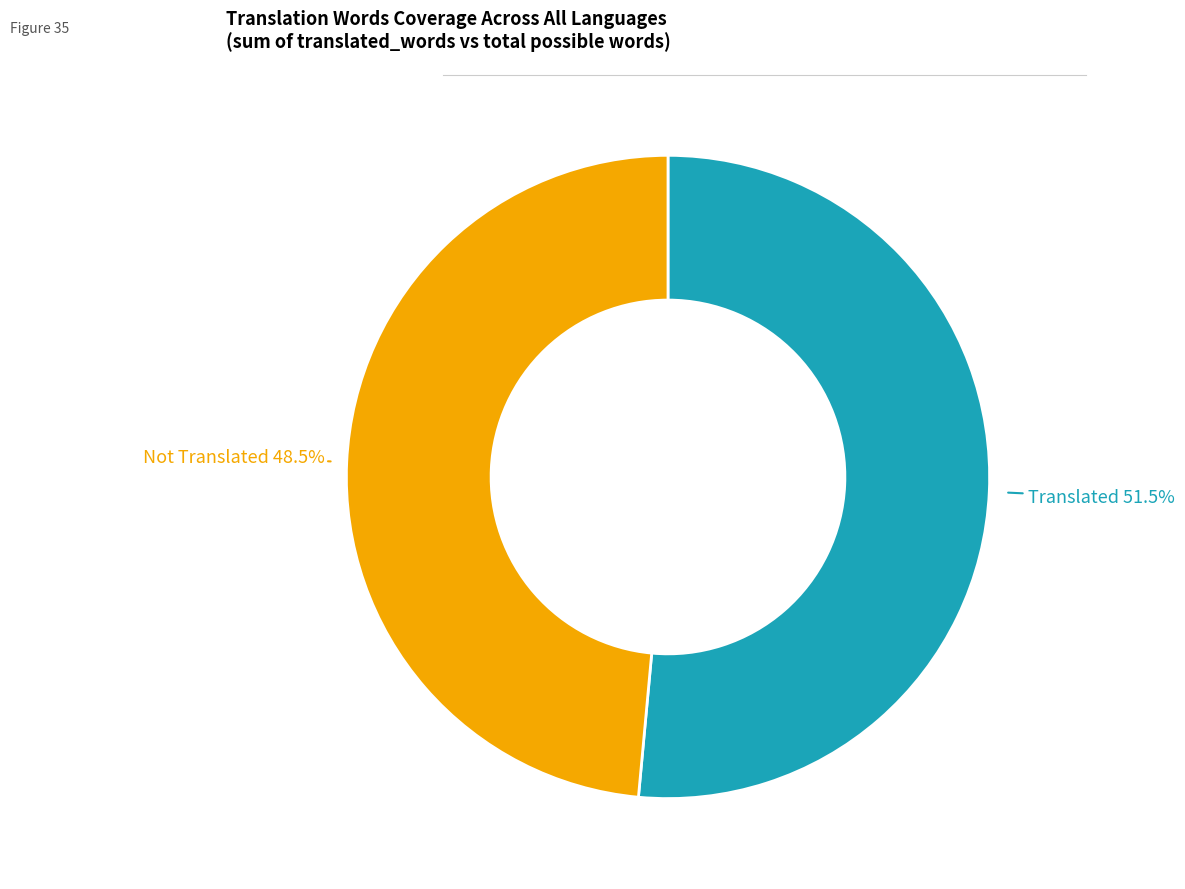

Rank the categories by value from lowest to highest.

Not Translated 48.5%, Translated 51.5%